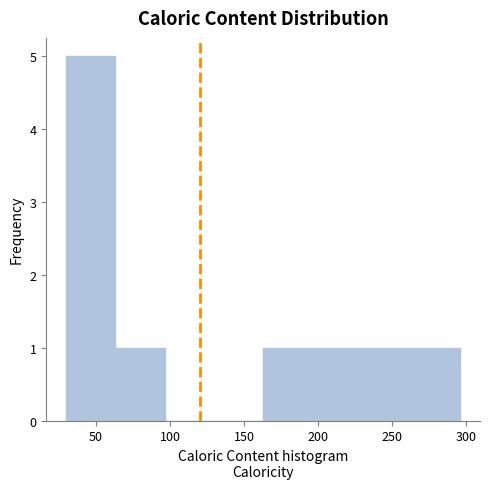

Reading left to right, list every bar in this chart as the range it spans on the x-axis followed by its height. Neither the bar edges nor the heights are printed on the chart, so give them approximately, as read against the axes.

30 to 65: 5
65 to 95: 1
95 to 130: 0
130 to 165: 0
165 to 195: 1
195 to 230: 1
230 to 265: 1
265 to 295: 1